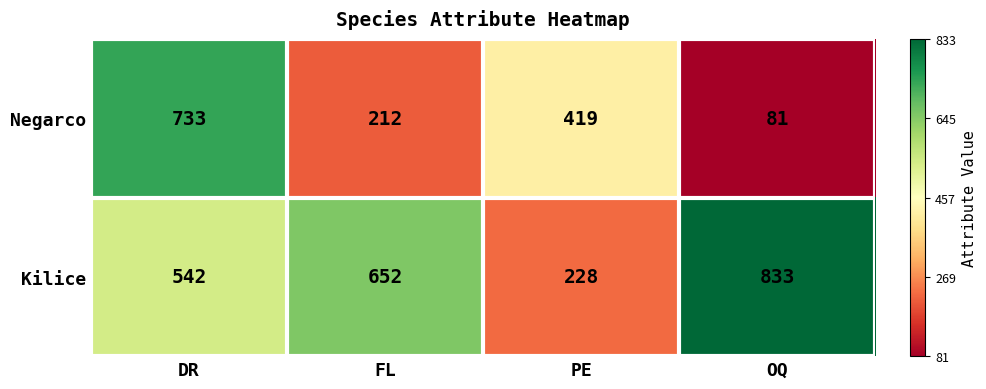

How many series are shown in this chart?

2